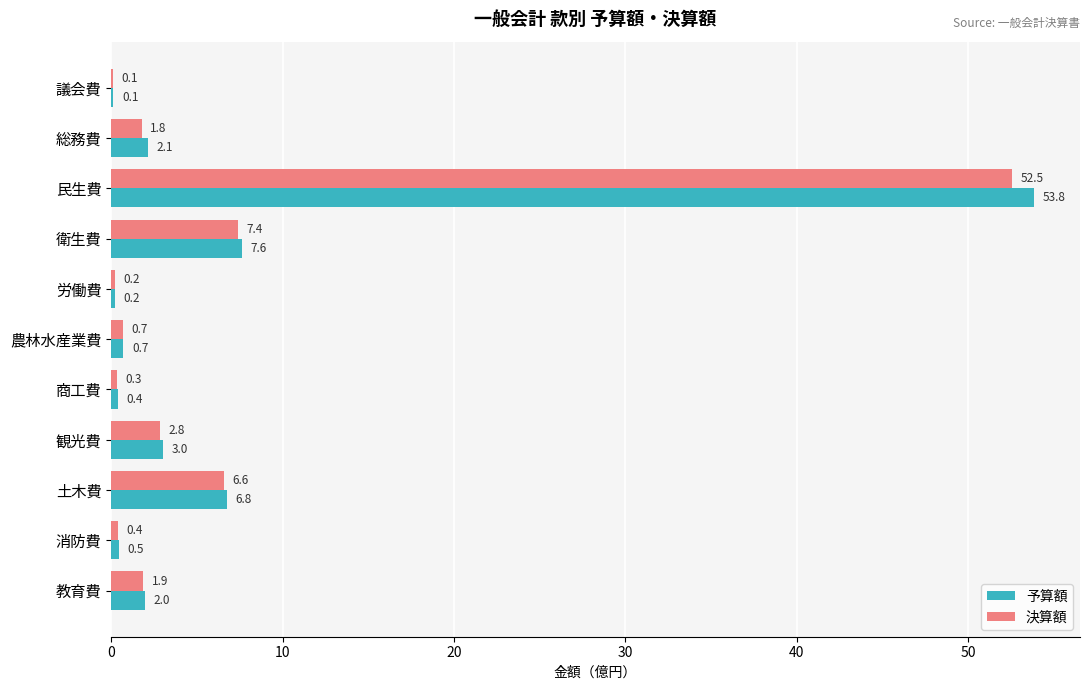

What value does the 決算額 series have at 総務費?

1.8